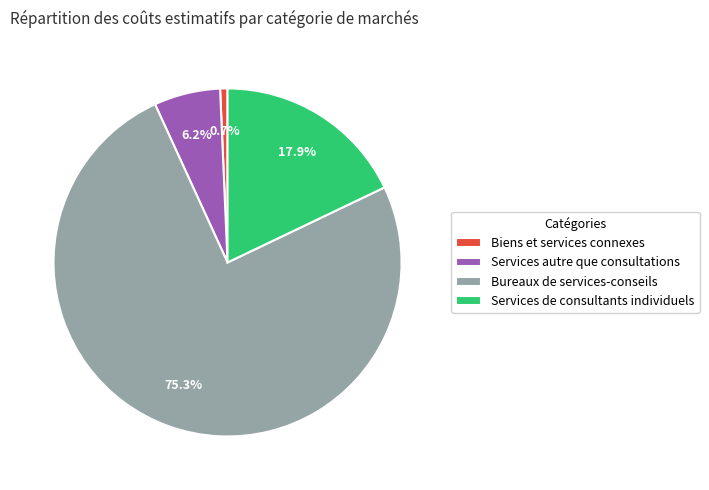

Rank the categories by value from lowest to highest.

Biens et services connexes, Services autre que consultations, Services de consultants individuels, Bureaux de services-conseils